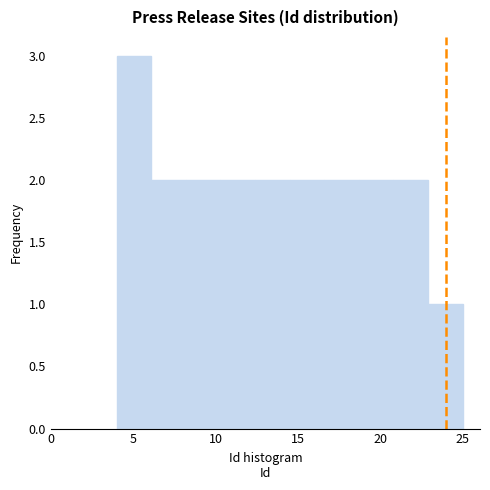

Reading left to right, list every bar in this chart as the range it spans on the x-axis followed by its height. Neither the bar edges nor the heights are printed on the chart, so give them approximately, as read against the axes.

4.0 to 6.1: 3
6.1 to 8.2: 2
8.2 to 10.3: 2
10.3 to 12.4: 2
12.4 to 14.5: 2
14.5 to 16.6: 2
16.6 to 18.7: 2
18.7 to 20.8: 2
20.8 to 22.9: 2
22.9 to 25.0: 1